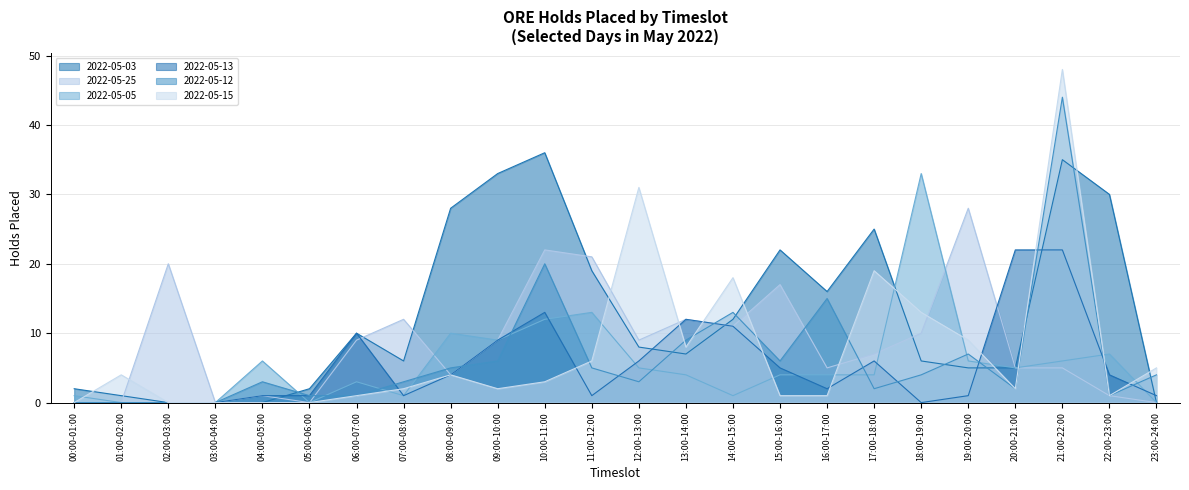

The 2022-05-13 series shows -10 at 18:00-19:00. True or false?

False